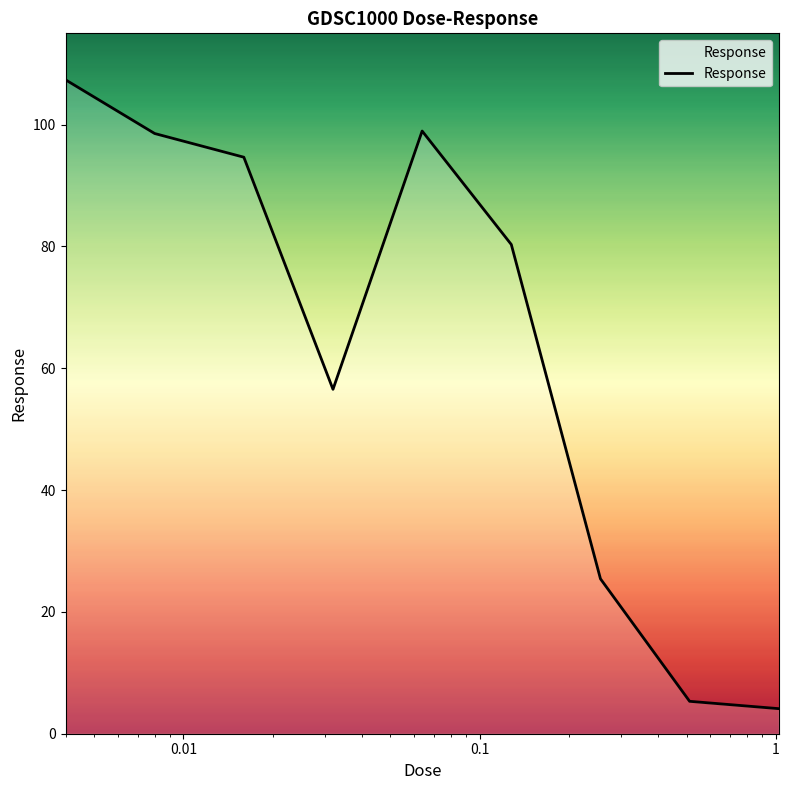

What is the minimum value shown in the chart?

4.1